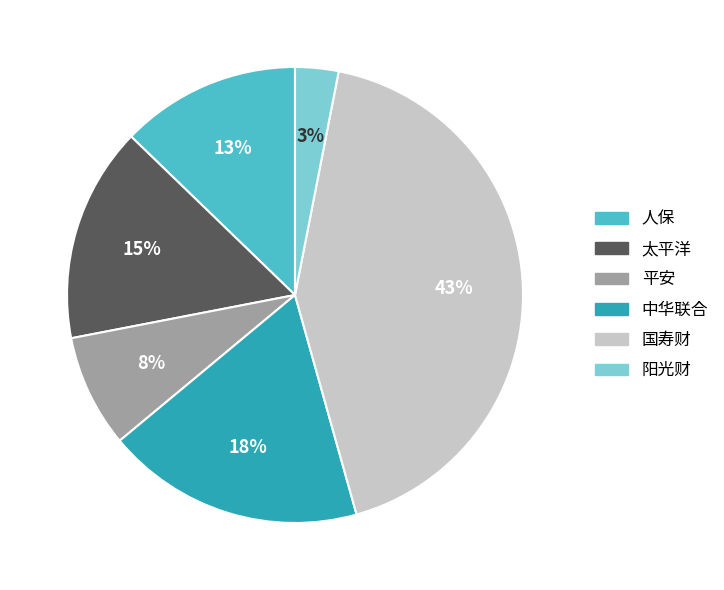

Between 国寿财 and 太平洋, which is larger?

国寿财